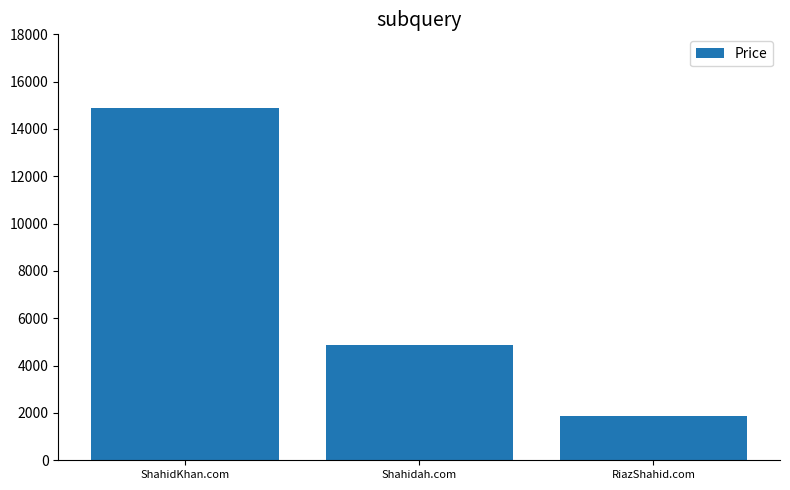

True or false: the data shows 2719 at RiazShahid.com.

False